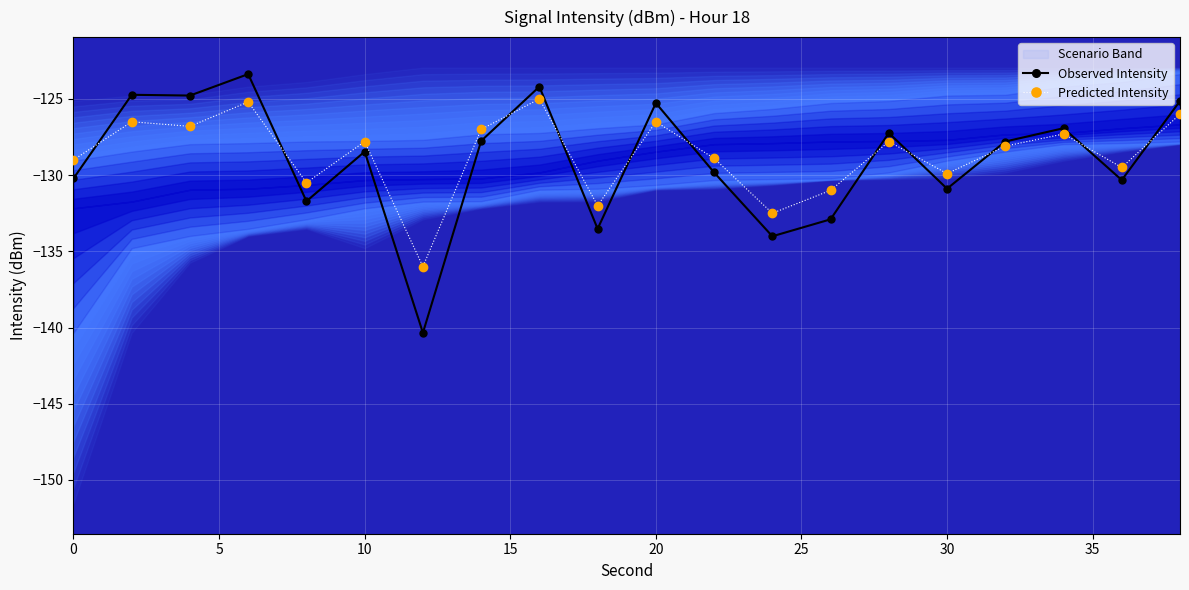

What is the highest value of the Predicted Intensity series?

-125.0